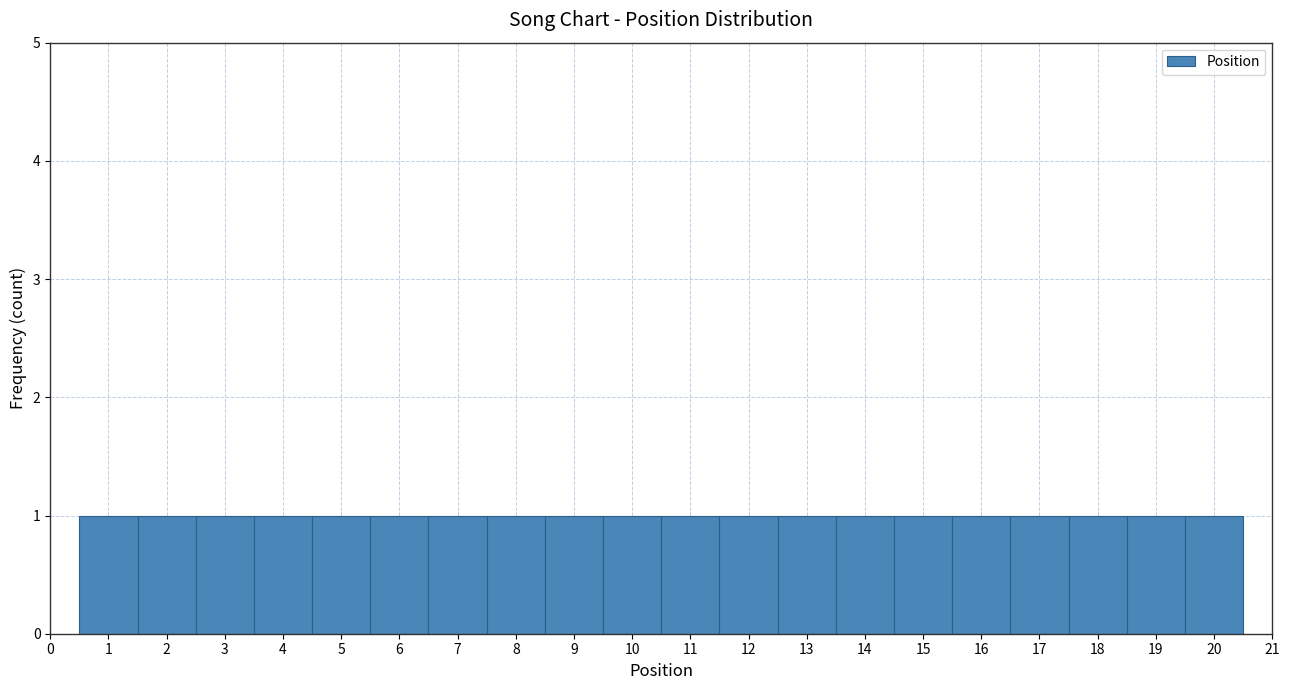

Reading left to right, list every bar in this chart as the range it spans on the x-axis followed by its height. The values are not printed on the chart, so give them approximately, as read against the axis.

0.5 to 1.5: 1
1.5 to 2.5: 1
2.5 to 3.5: 1
3.5 to 4.5: 1
4.5 to 5.5: 1
5.5 to 6.5: 1
6.5 to 7.5: 1
7.5 to 8.5: 1
8.5 to 9.5: 1
9.5 to 10.5: 1
10.5 to 11.5: 1
11.5 to 12.5: 1
12.5 to 13.5: 1
13.5 to 14.5: 1
14.5 to 15.5: 1
15.5 to 16.5: 1
16.5 to 17.5: 1
17.5 to 18.5: 1
18.5 to 19.5: 1
19.5 to 20.5: 1